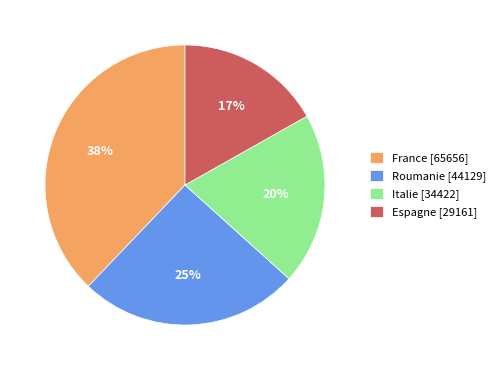

Rank the categories by value from lowest to highest.

Espagne [29161], Italie [34422], Roumanie [44129], France [65656]